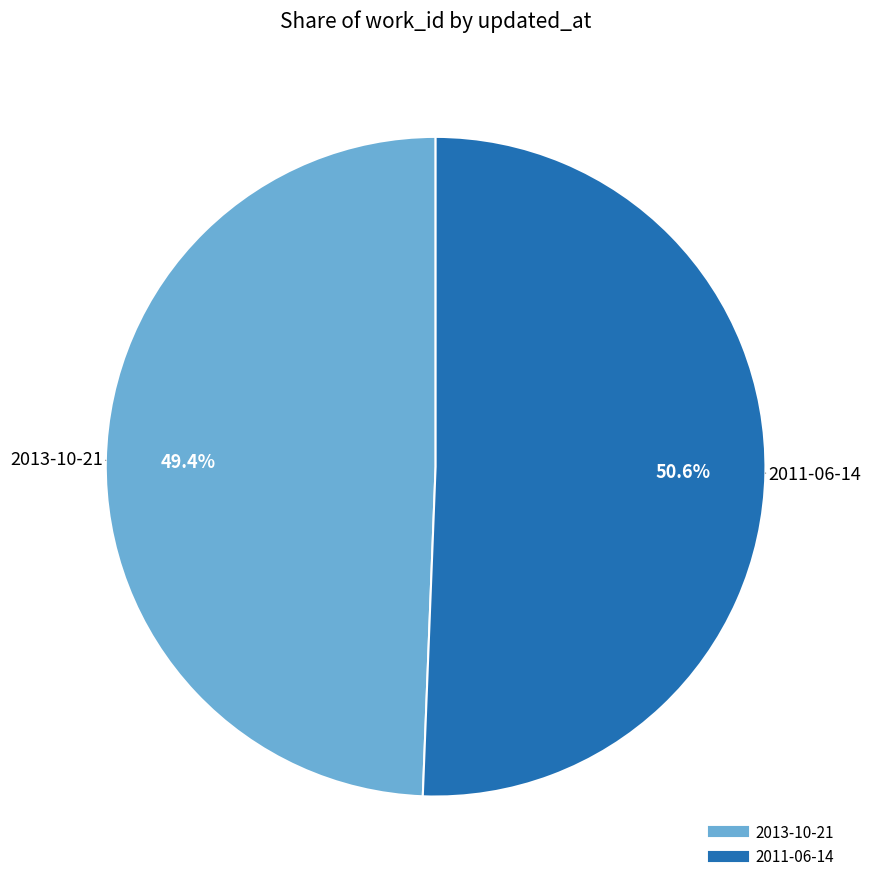

What percentage is NOT represented by 2013-10-21?

50.6%